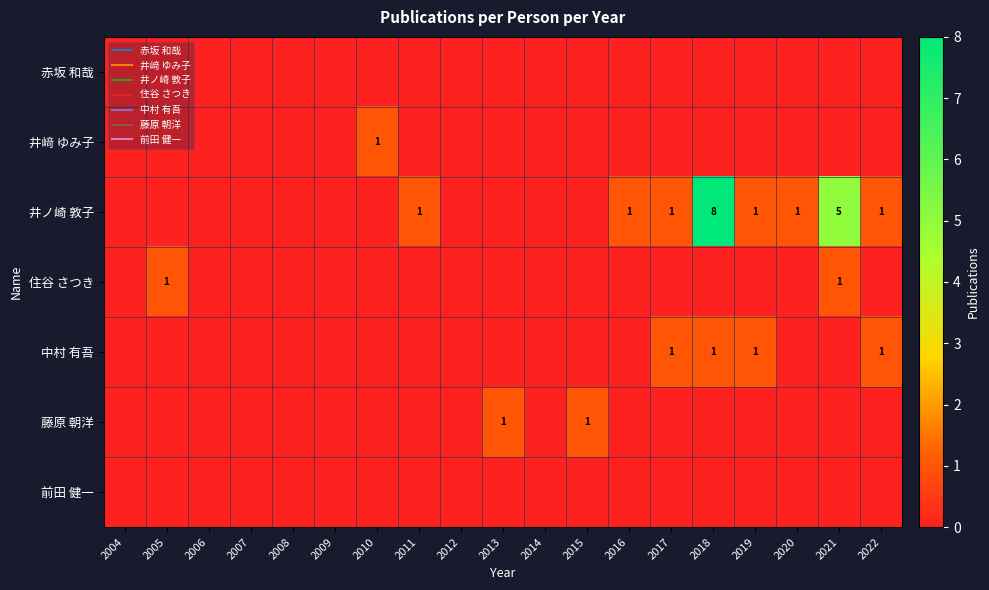

How many distinct data groups are displayed?

7